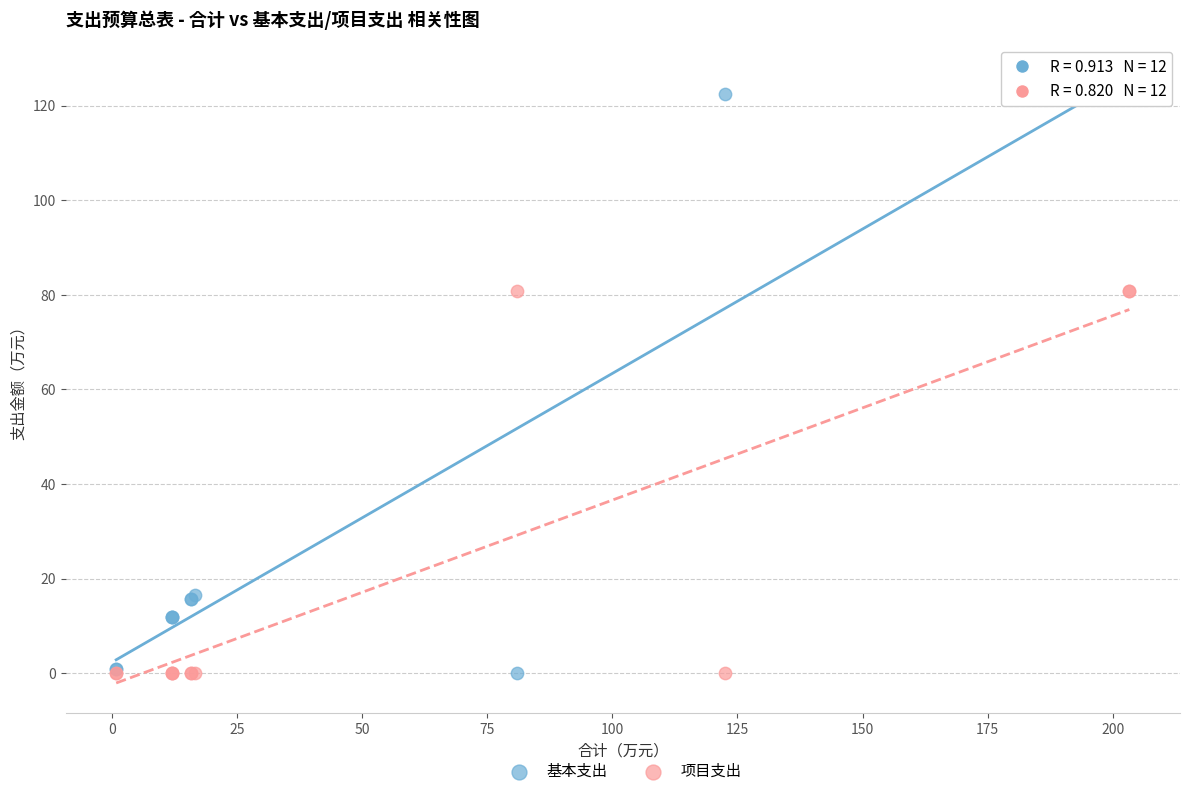

Which series contains the highest Y value?

基本支出